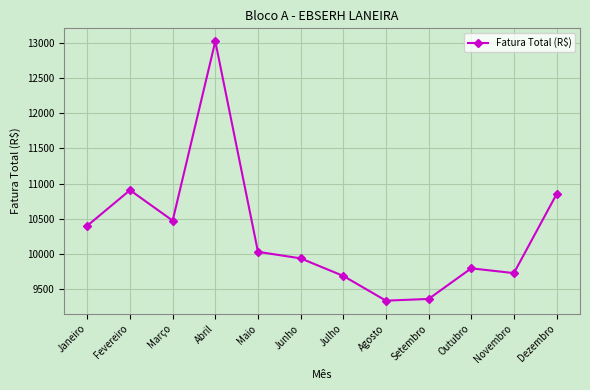

Which label corresponds to the largest value in the chart?

Abril